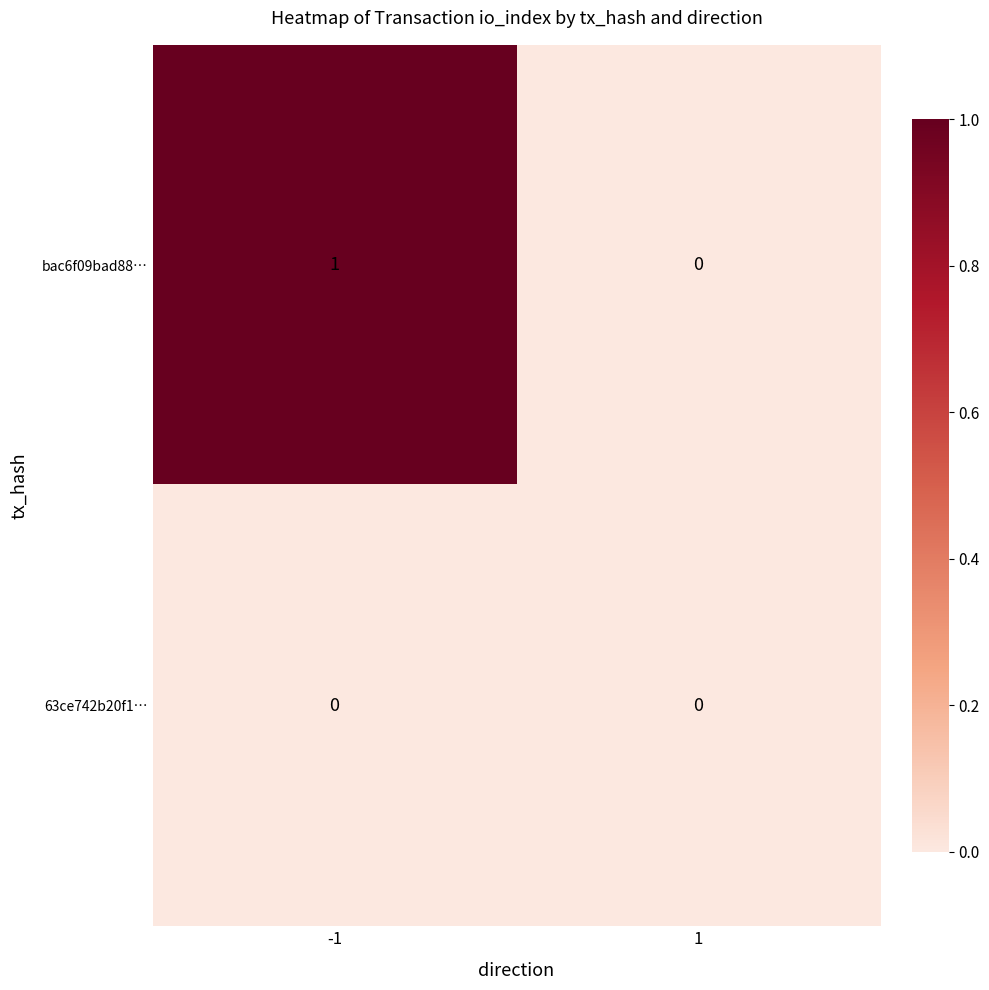

Which series has the largest total across all categories?

bac6f09bad88…